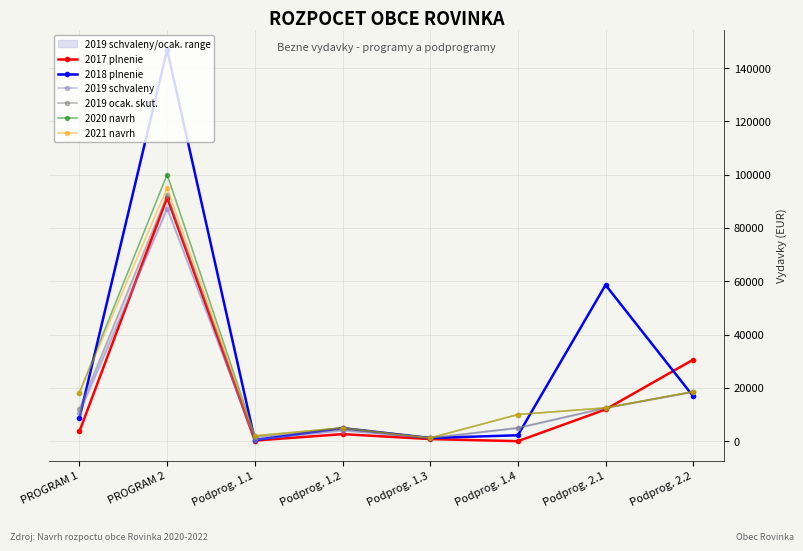

What value does the 2021 navrh series have at Podprog. 1.3?

1200.0